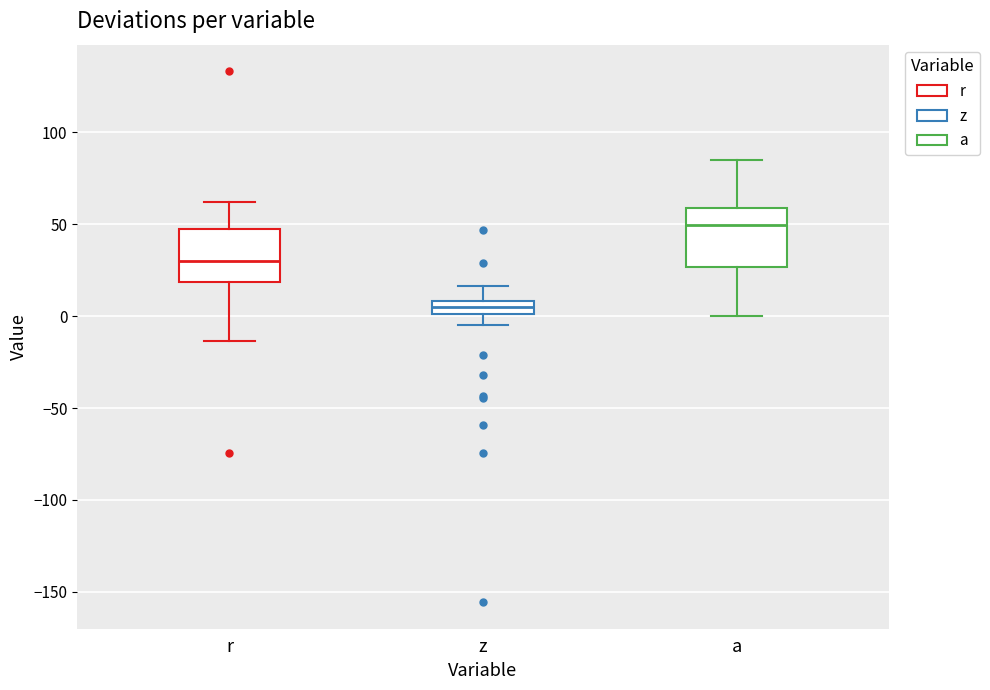

Where is the lower edge of the box for r on the y-axis? The values are not printed on the chart, so give them approximately, as read against the axis.

20